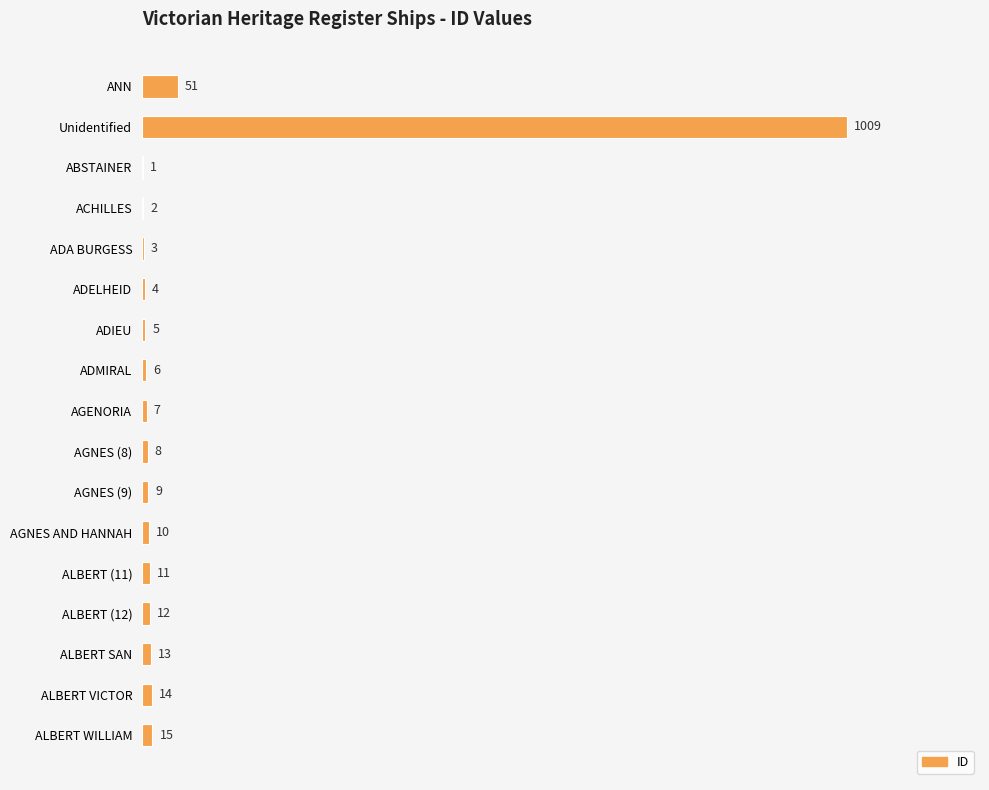

What is the sum of all values?

1180